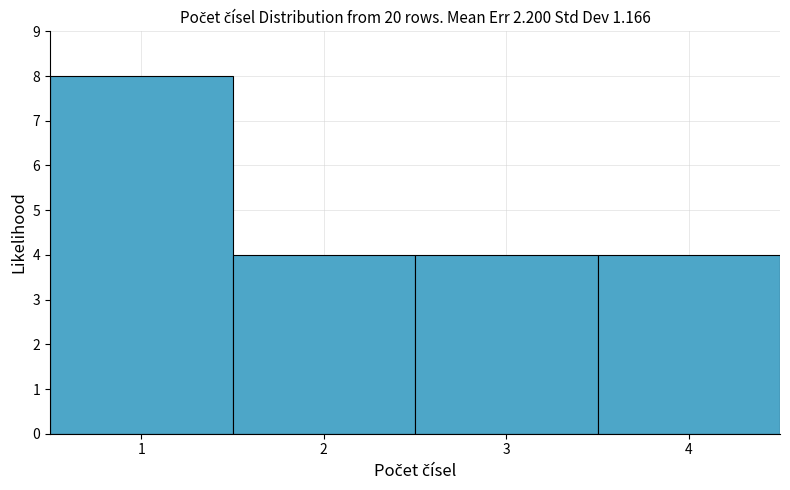

How tall is the bar that spans 3.5 to 4.5 on the x-axis? The values are not printed on the chart, so give them approximately, as read against the axis.

4